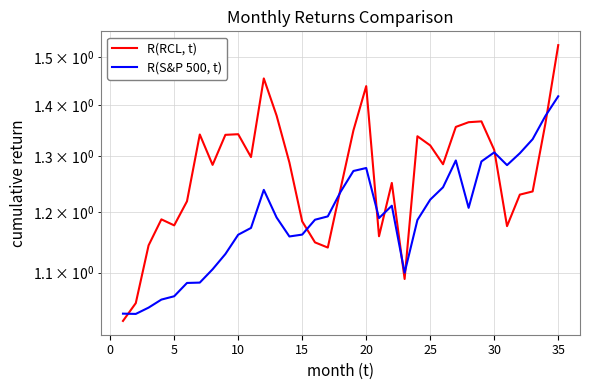

Is it true that R(RCL, t) equals 0.7 at 30?

False